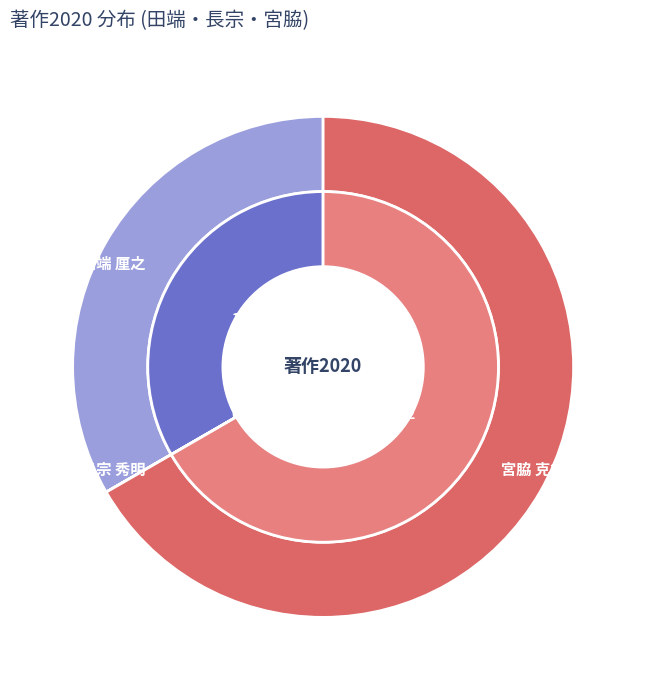

True or false: 130738 accounts for 33% of the total.

True